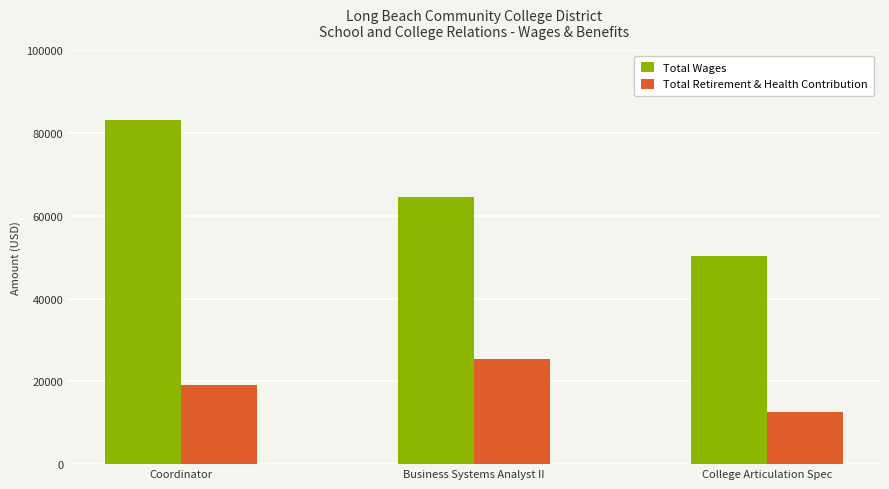

How many categories are shown in the chart?

3